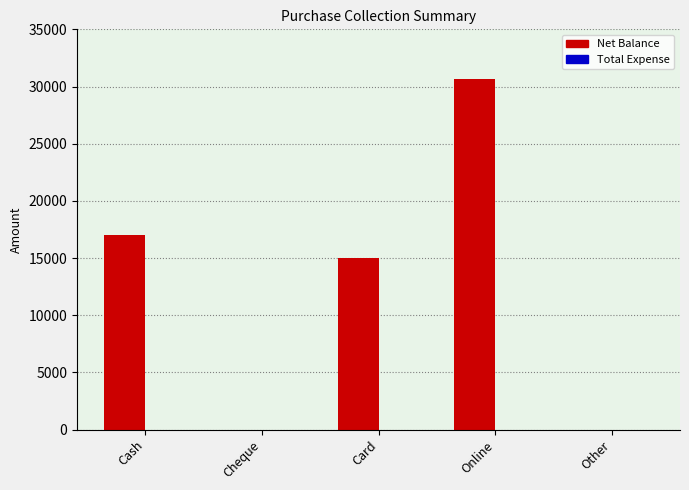

The chart shows a value of 0 at Cheque. True or false?

True